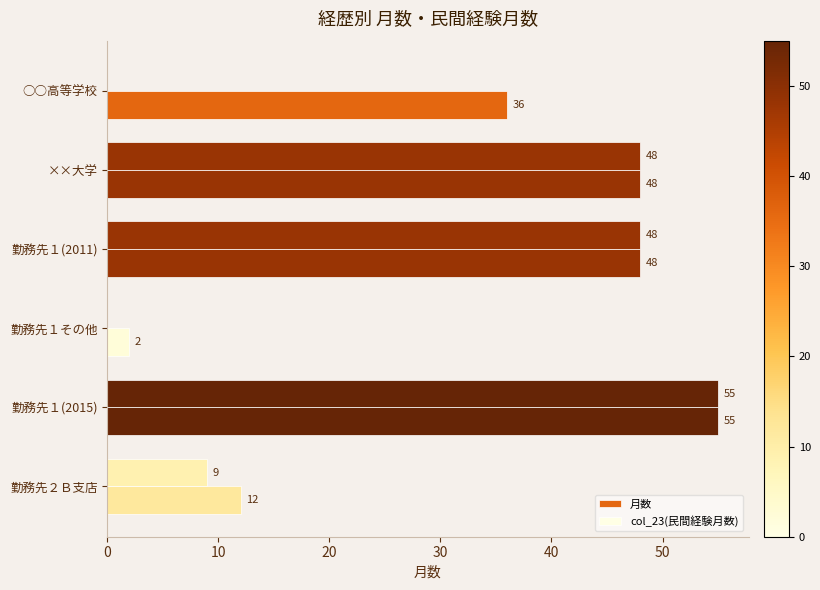

How many categories are shown in the chart?

6